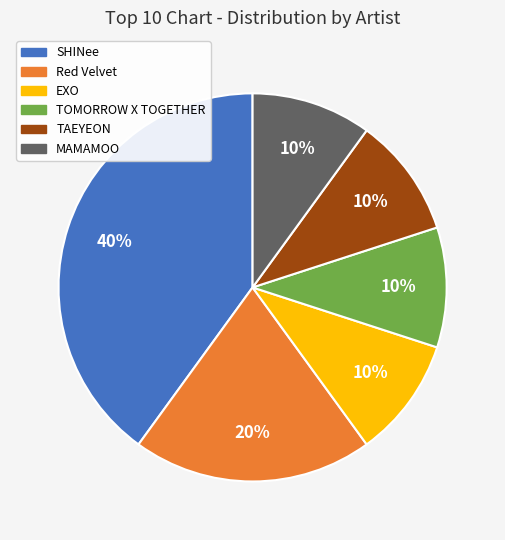

Which slice is the largest?

SHINee